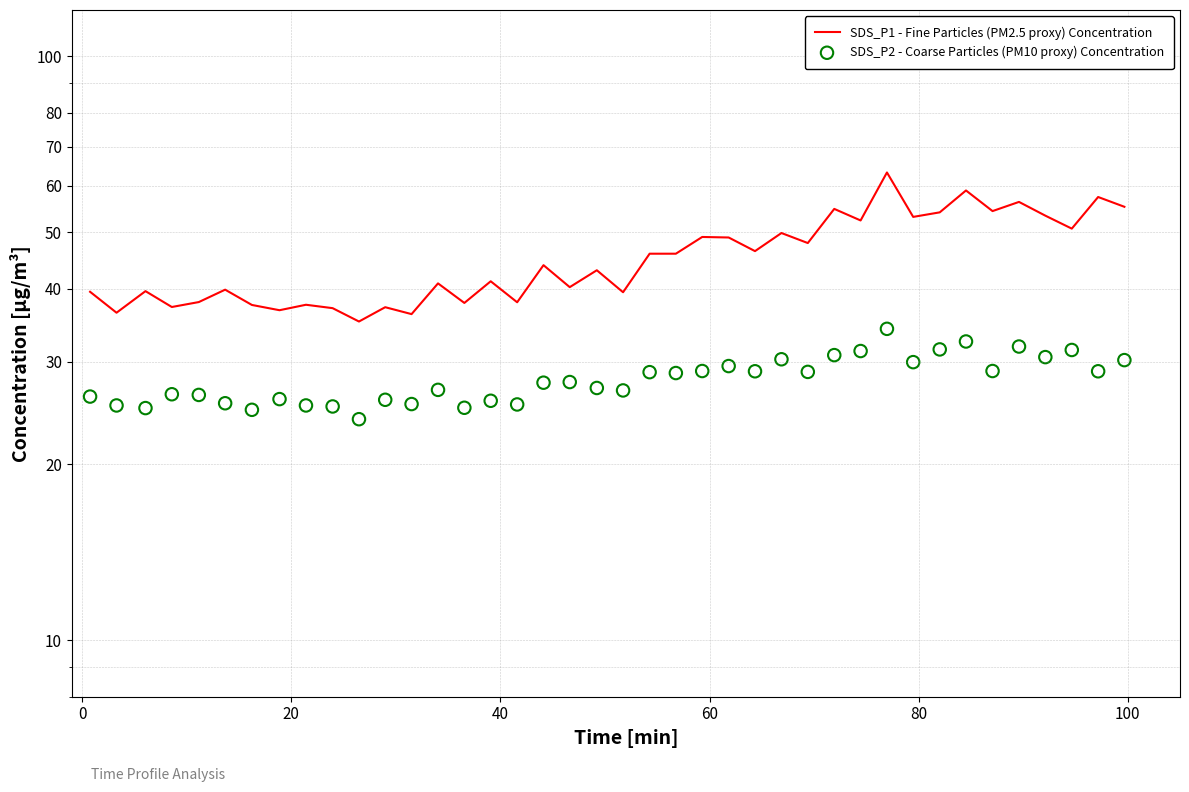

Which series has the largest Y range (max minus min)?

SDS_P1 - Fine Particles (PM2.5 proxy) Concentration